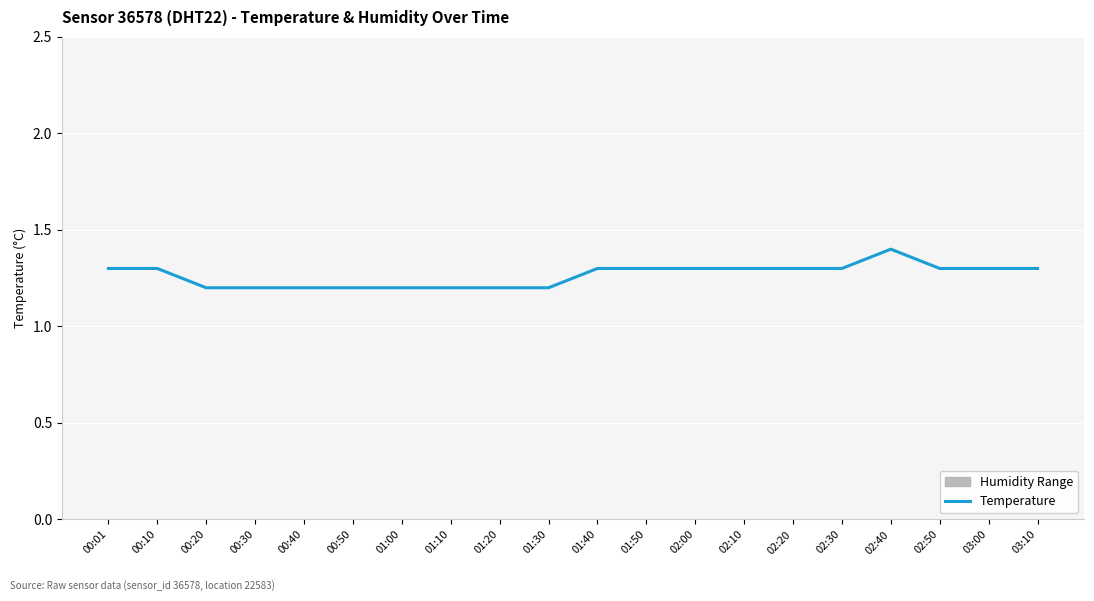

Which label corresponds to the smallest value in the chart?

00:20